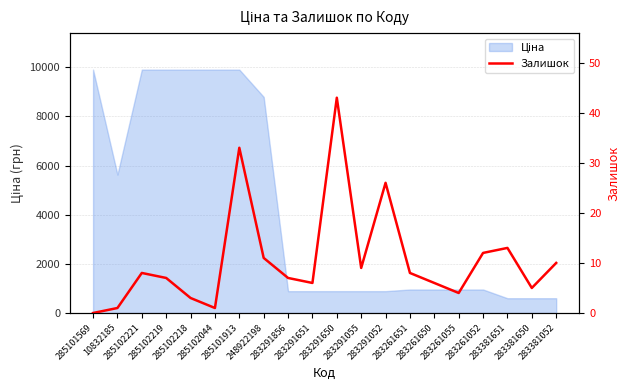

At which label does the data first exceed 8?

285101913